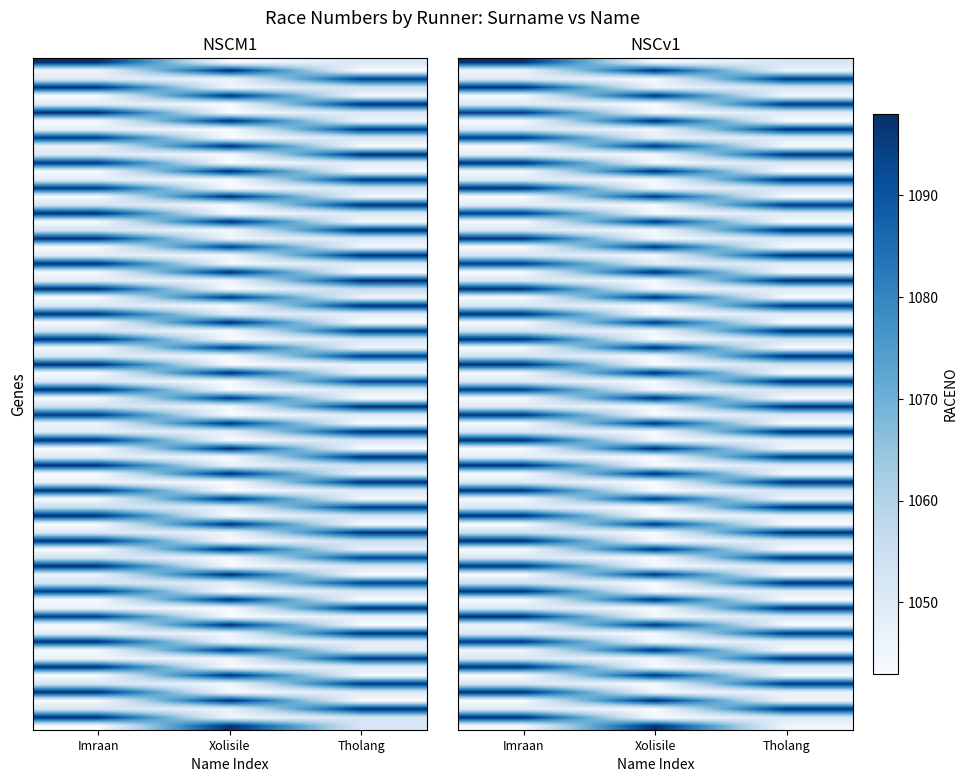

At how many categories does at least one series exceed 0?

3